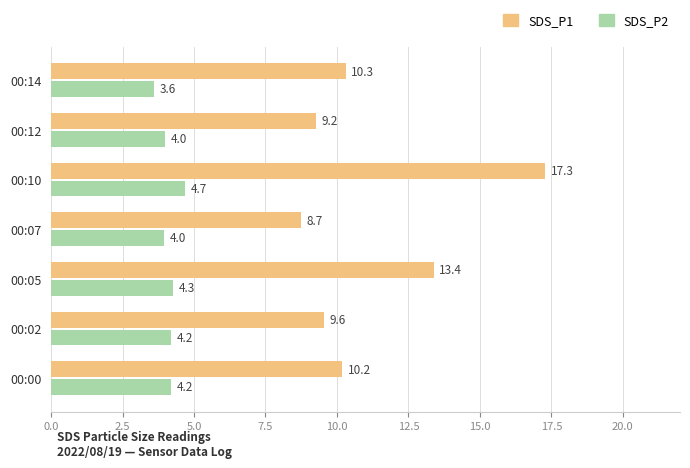

At which category is the sum across all series the highest?

00:10